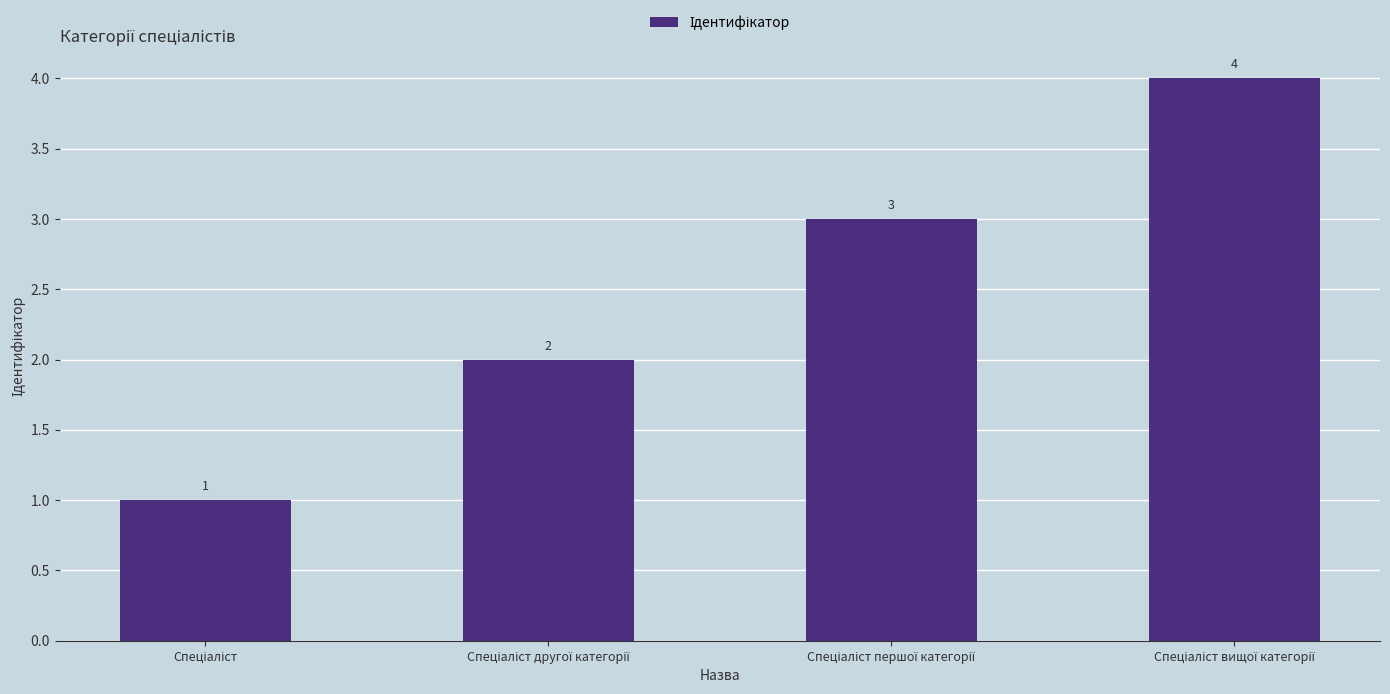

How many values are between 2 and 4?

3